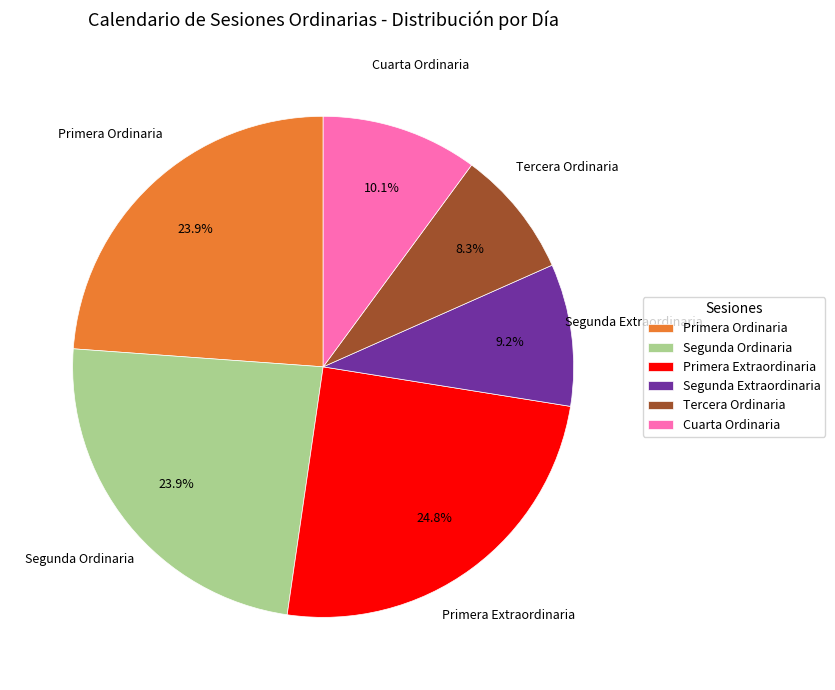

Which has a higher value, Primera Ordinaria or Segunda Extraordinaria?

Primera Ordinaria